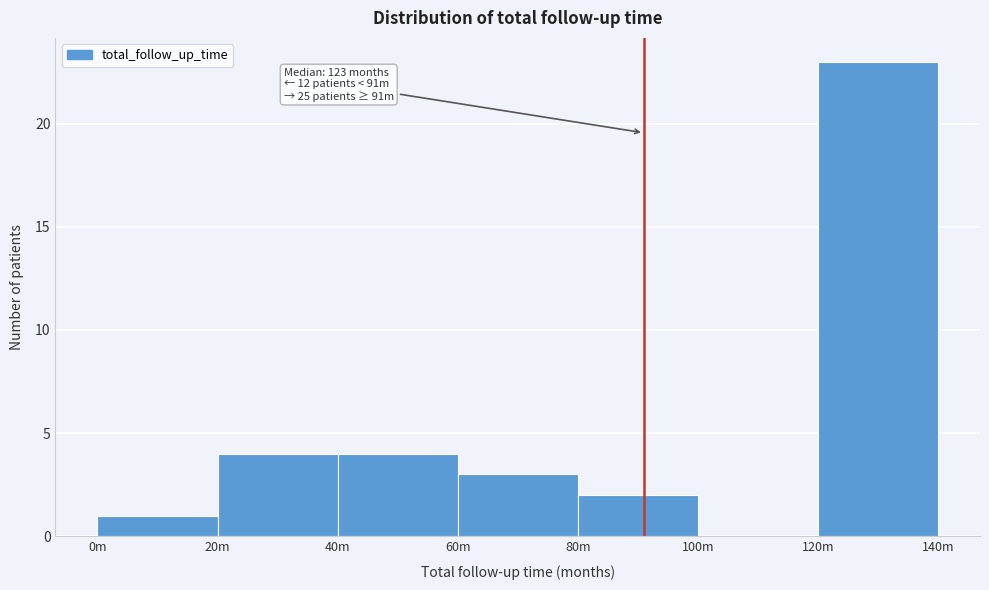

Reading right to left, what are all the values shown in this chart?

120m=23	100m=0	80m=2	60m=3	40m=4	20m=4	0m=1